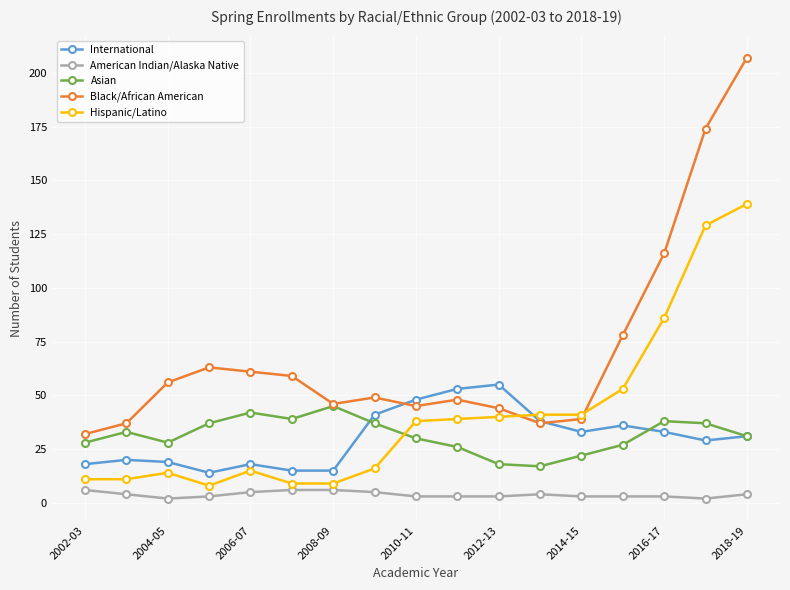

Which series has the widest spread of values?

Black/African American